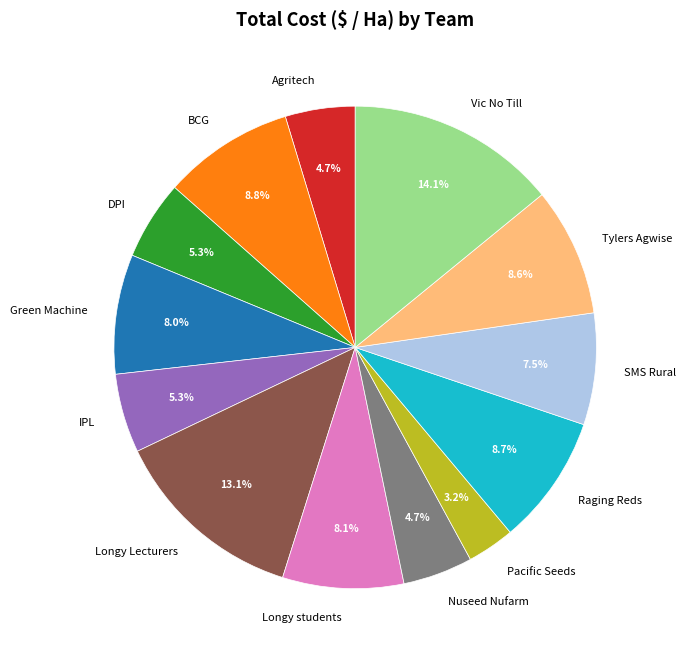

How many slices are in this pie chart?

13